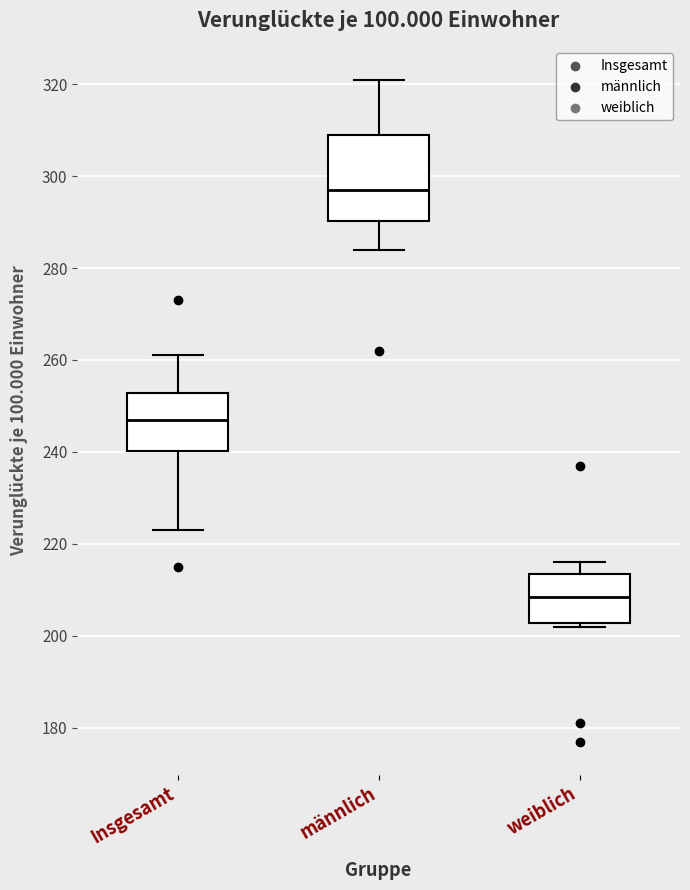

Reading left to right, read every box against the y-axis: the position of its median line, the range the box covers, and the ends of its whiskers. The values are not printed on the chart, so give them approximately, as read against the axis.

Insgesamt: median 248, box 240 to 252, whiskers 224 to 262
männlich: median 298, box 290 to 310, whiskers 284 to 322
weiblich: median 208, box 202 to 214, whiskers 202 (just below the box's lower edge) to 216